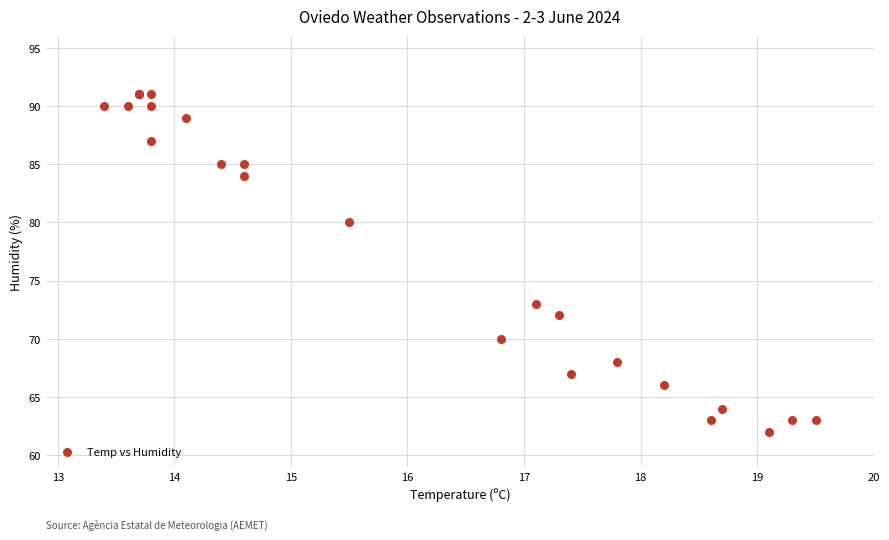

What Y value in the scatter plot is closest to 76?

73